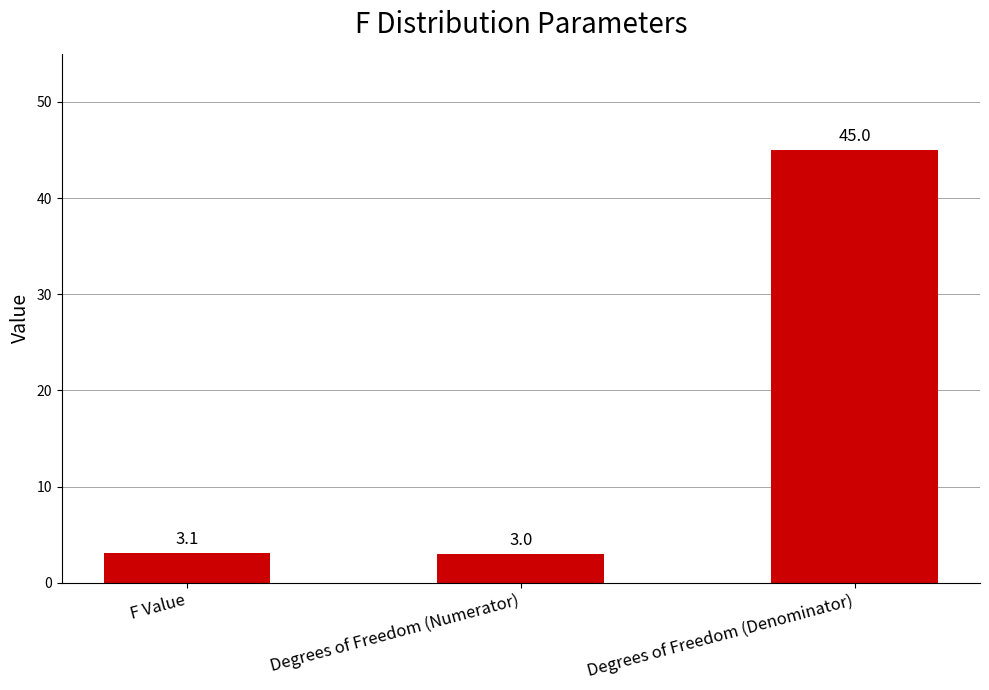

What is the change in value from F Value to Degrees of Freedom (Numerator)?

-0.1